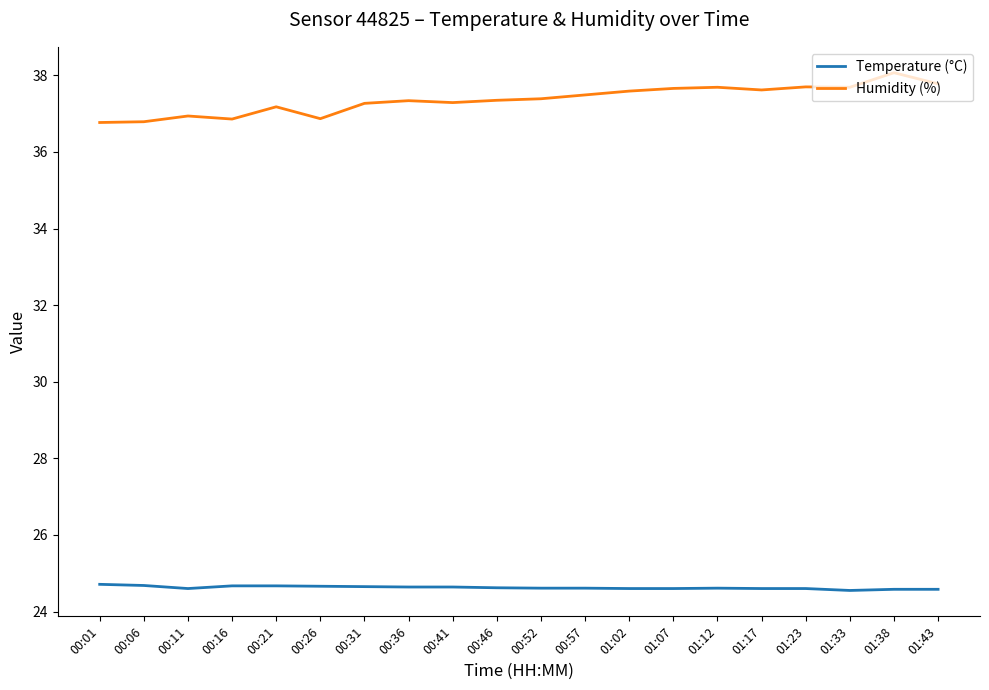

What is the maximum value for Humidity (%)?

38.1